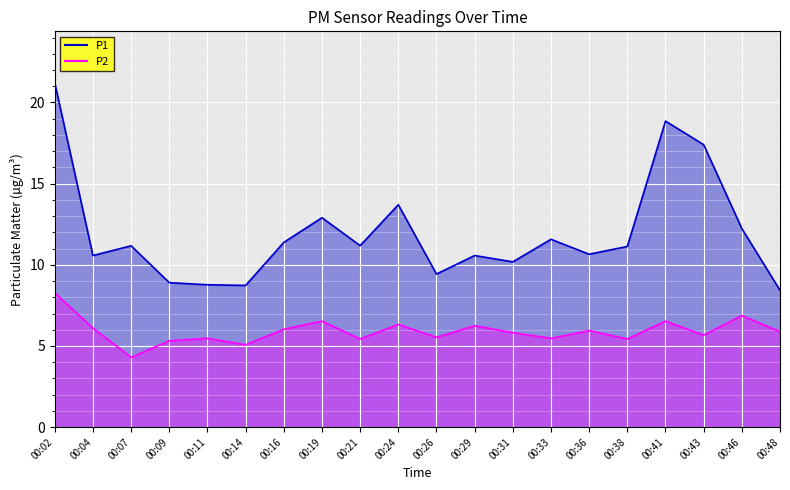

Reading left to right, transcribe all the data shown in this chart.

P1: 00:02=21.2	00:04=10.6	00:07=11.2	00:09=8.9	00:11=8.8	00:14=8.7	00:16=11.4	00:19=12.9	00:21=11.2	00:24=13.7	00:26=9.4	00:29=10.6	00:31=10.2	00:33=11.6	00:36=10.7	00:38=11.1	00:41=18.9	00:43=17.4	00:46=12.2	00:48=8.4
P2: 00:02=8.3	00:04=6.1	00:07=4.3	00:09=5.3	00:11=5.5	00:14=5.1	00:16=6.0	00:19=6.5	00:21=5.4	00:24=6.3	00:26=5.5	00:29=6.2	00:31=5.8	00:33=5.5	00:36=6.0	00:38=5.4	00:41=6.5	00:43=5.7	00:46=6.9	00:48=5.9